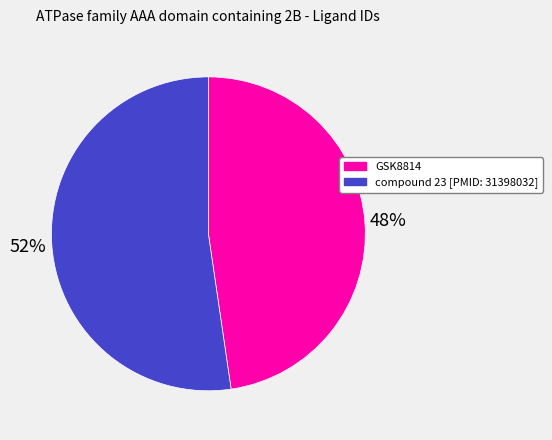

To the nearest percent, what is the combined percentage of compound 23 [PMID: 31398032] and GSK8814?

100%